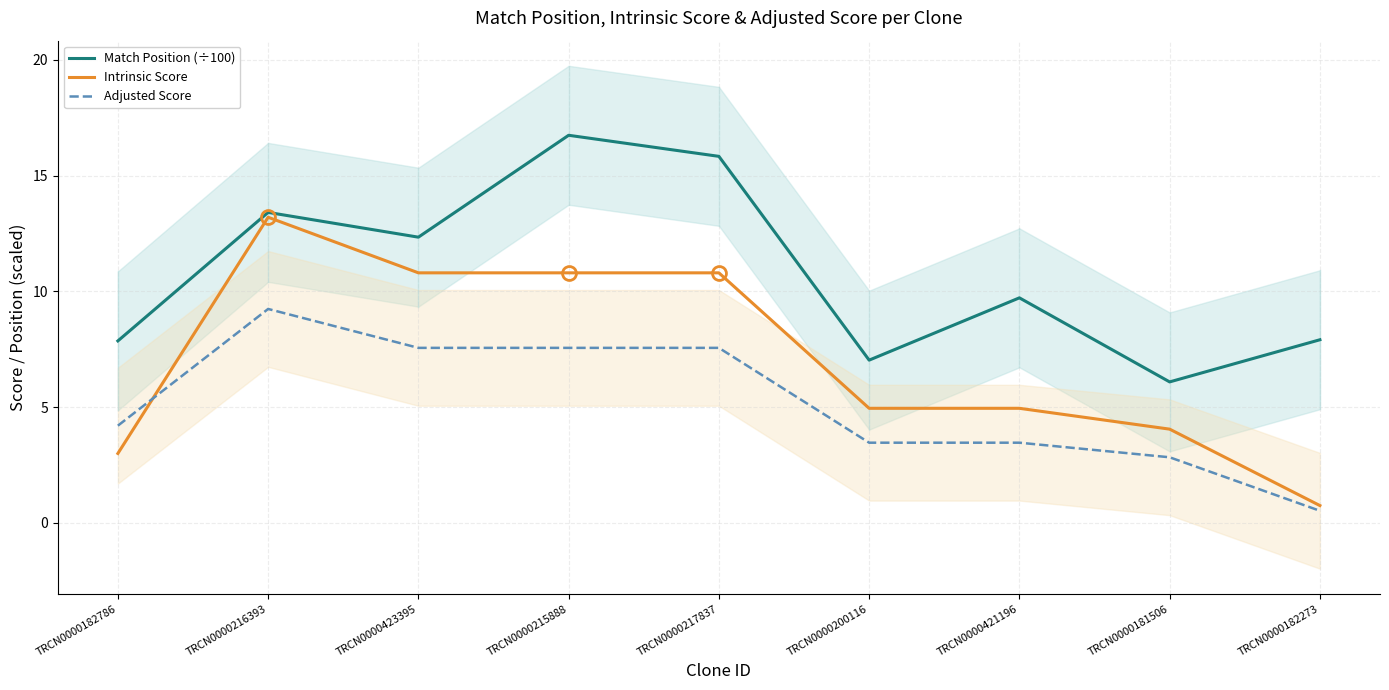

True or false: Match Position (÷100) and Adjusted Score intersect in this chart.

False